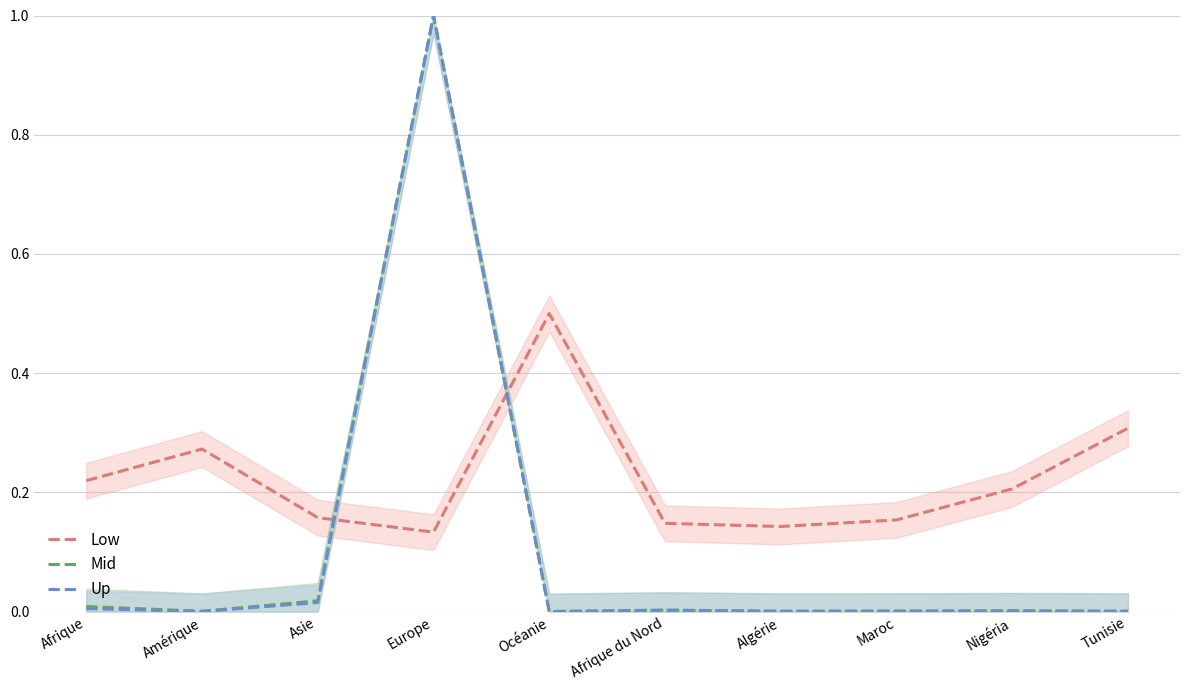

What position from the left is Nigéria?

9